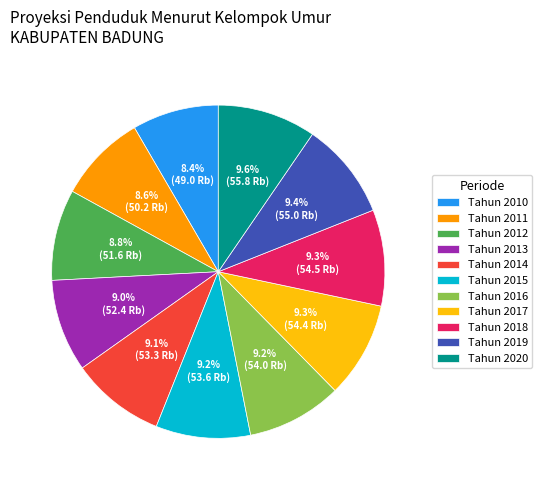

To the nearest percent, what is the combined percentage of Tahun 2019 and Tahun 2013?

18%